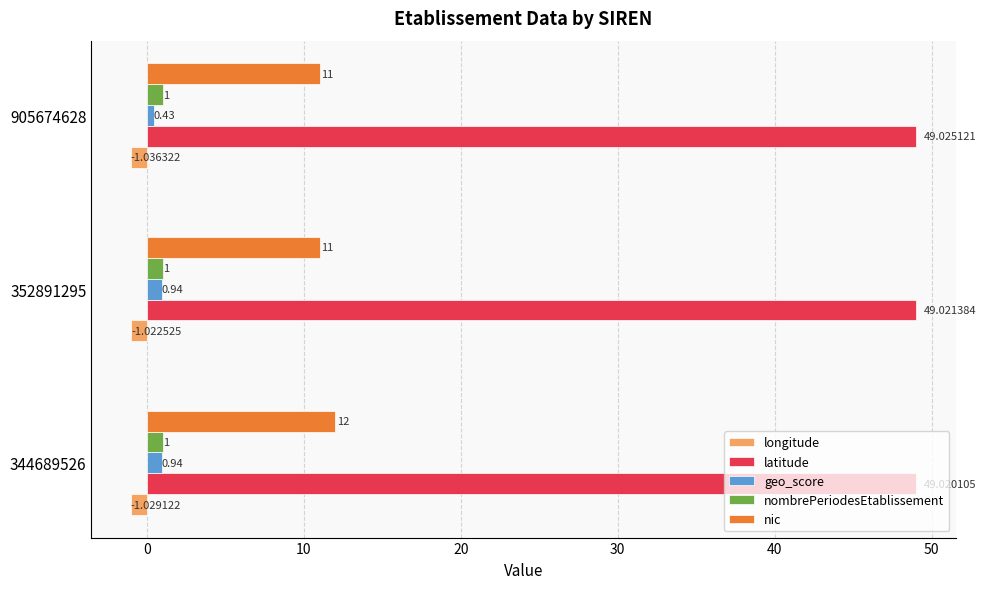

What is the lowest value of the nic series?

11.0